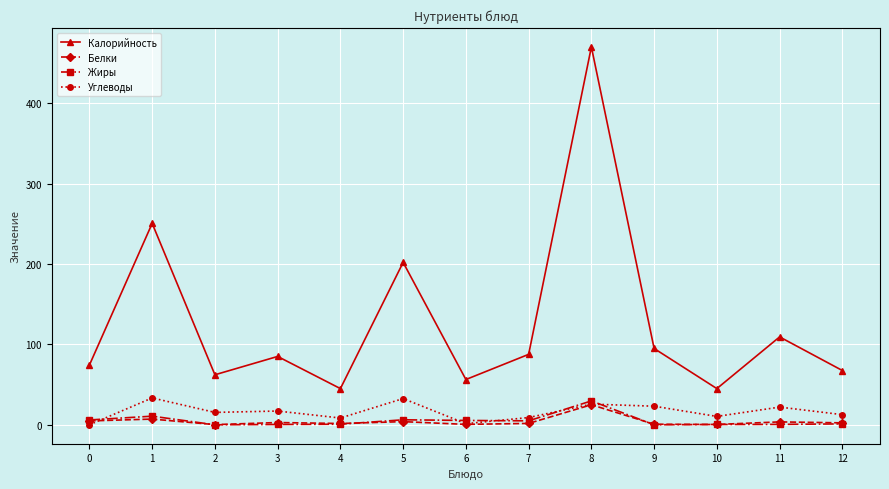

How many distinct data groups are displayed?

4